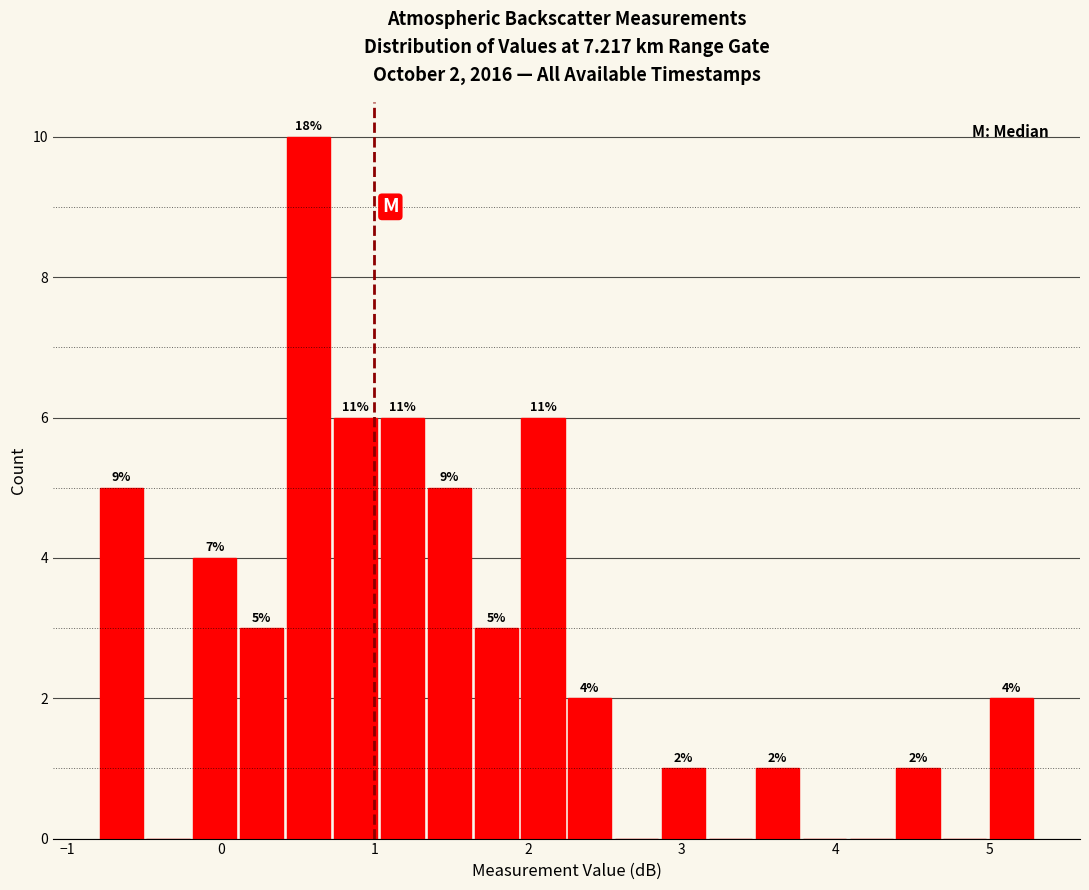

Read against the x-axis, roughly where is the centre of the tallest bar?

0.6